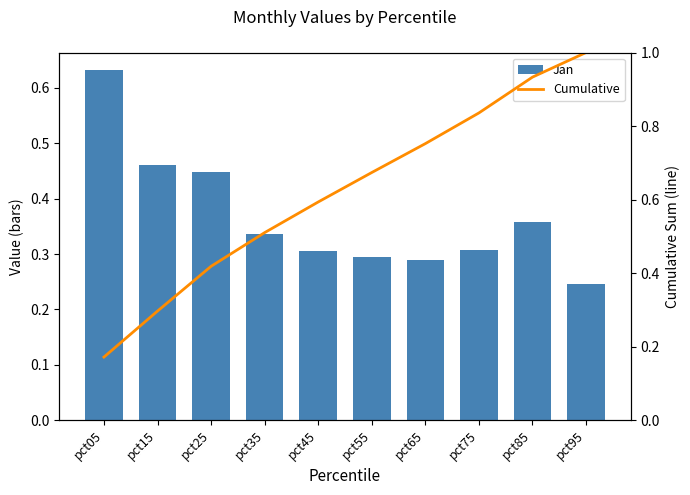

Which series has the largest range (max minus min)?

Cumulative